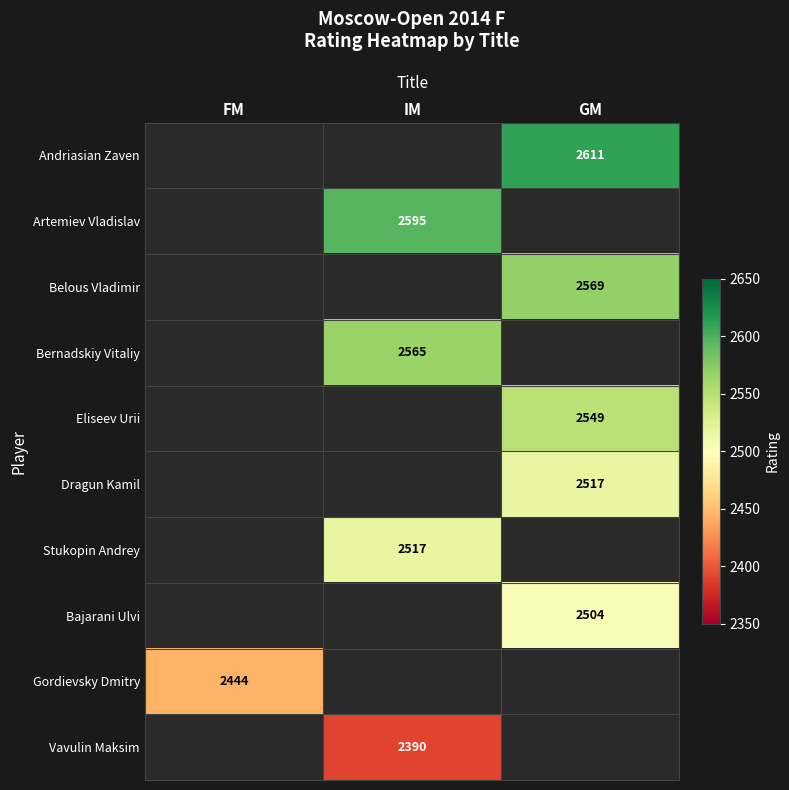

The Stukopin Andrey series shows 4294 at IM. True or false?

False